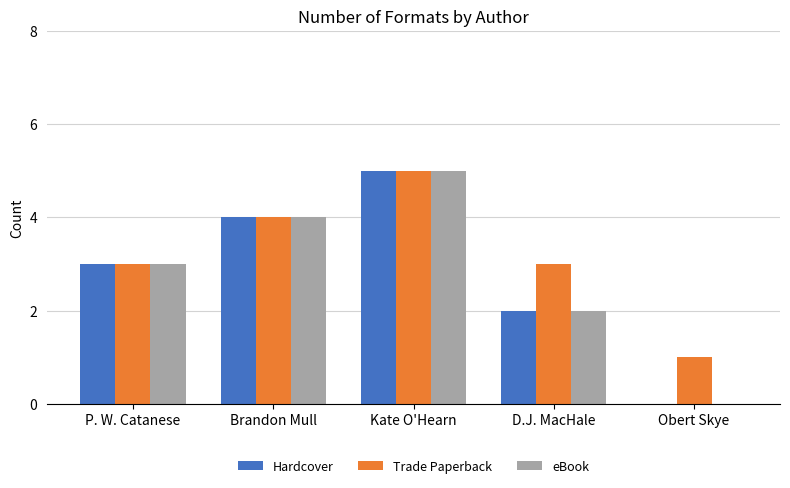

What is the sum of the Hardcover values at Obert Skye and Brandon Mull?

4